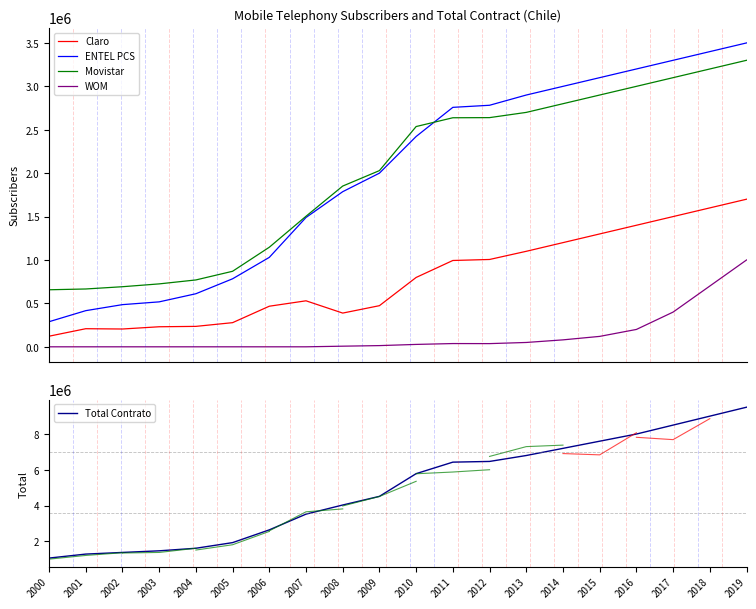

How many values in WOM are above zero?

12